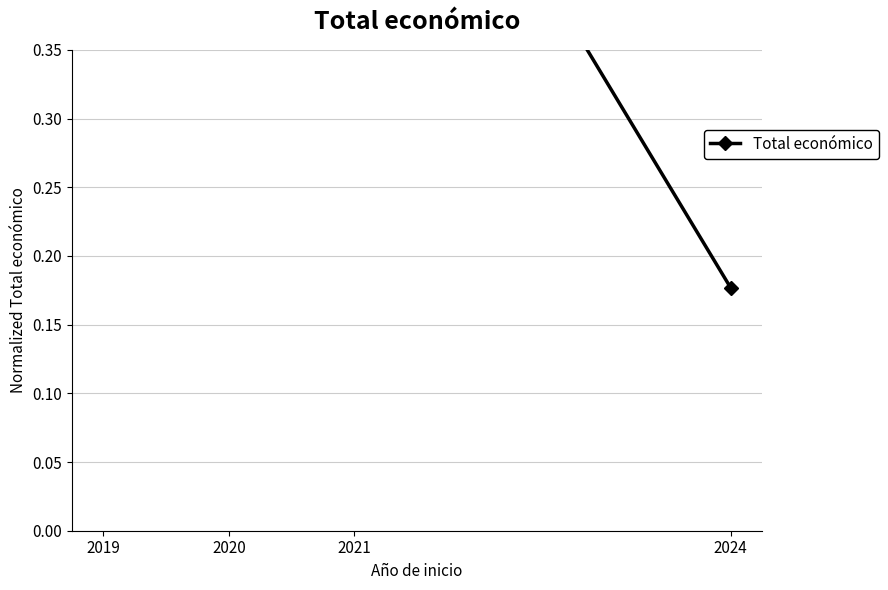

Reading left to right, extract all data points from this chart.

1.0	0.6	0.6	0.2